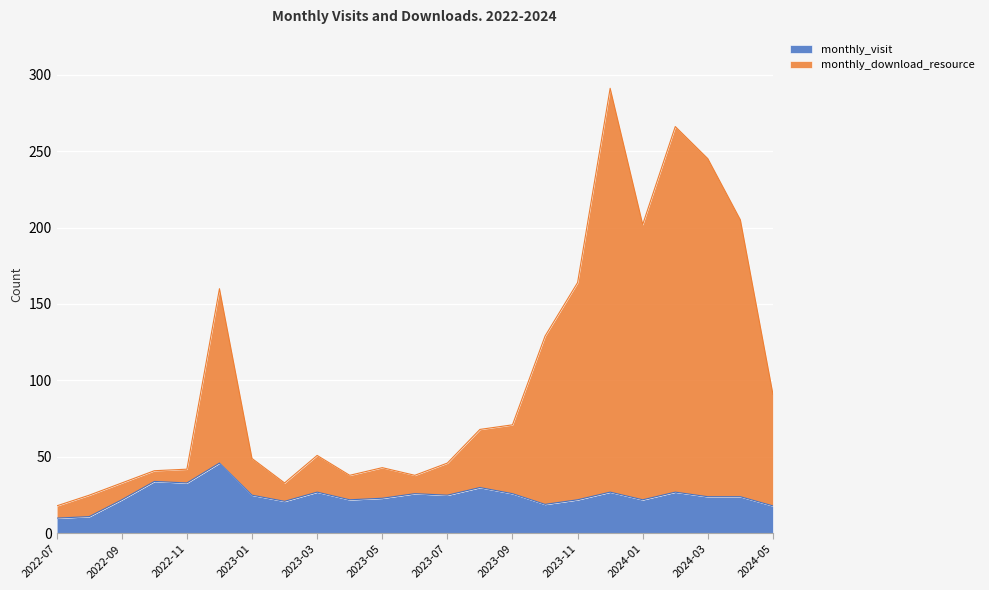

What is the minimum value for monthly_visit?

10